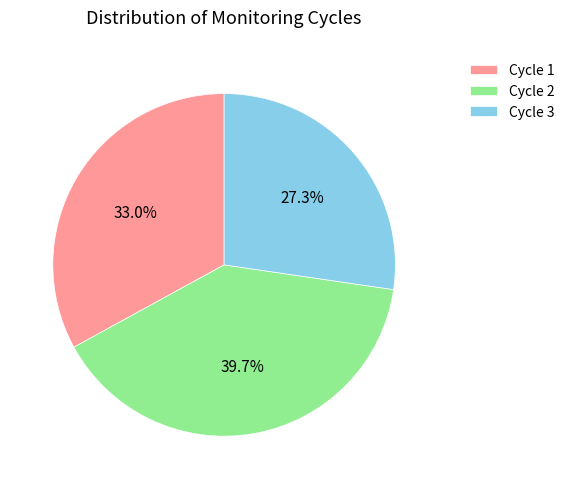

To the nearest percent, what is the average slice percentage?

33%